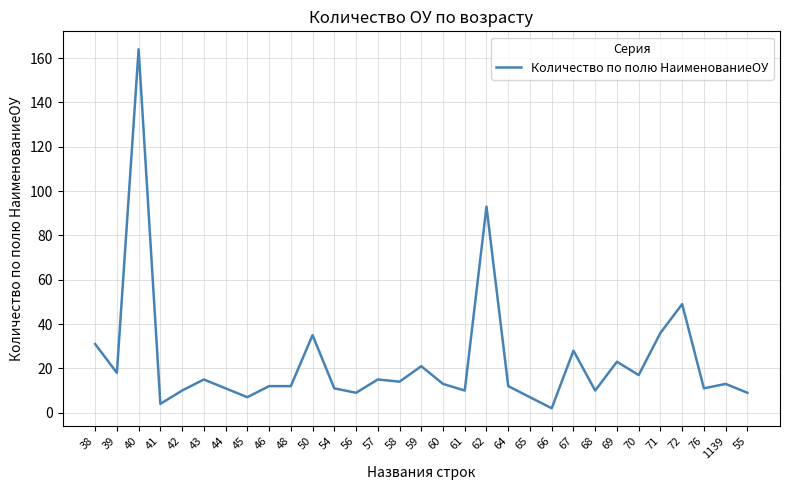

The chart shows a value of 93 at 62. True or false?

True